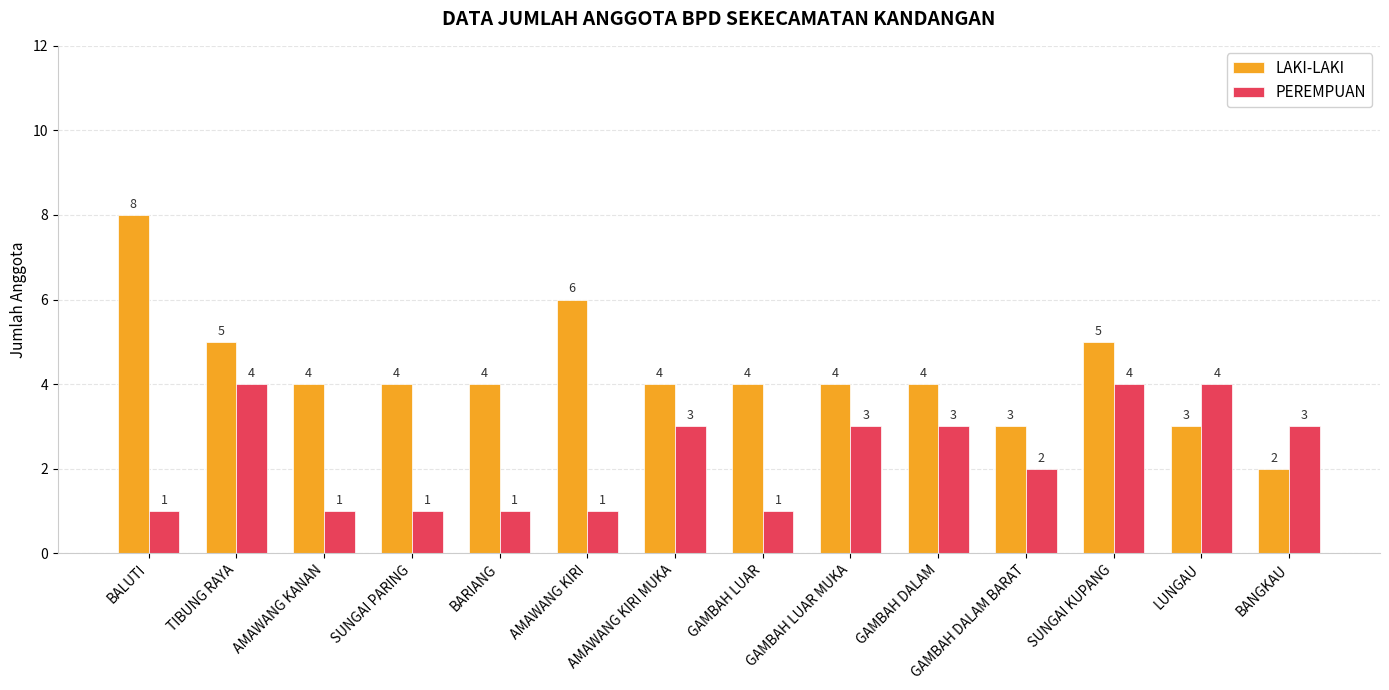

The value of LAKI-LAKI at GAMBAH LUAR is 2. True or false?

False